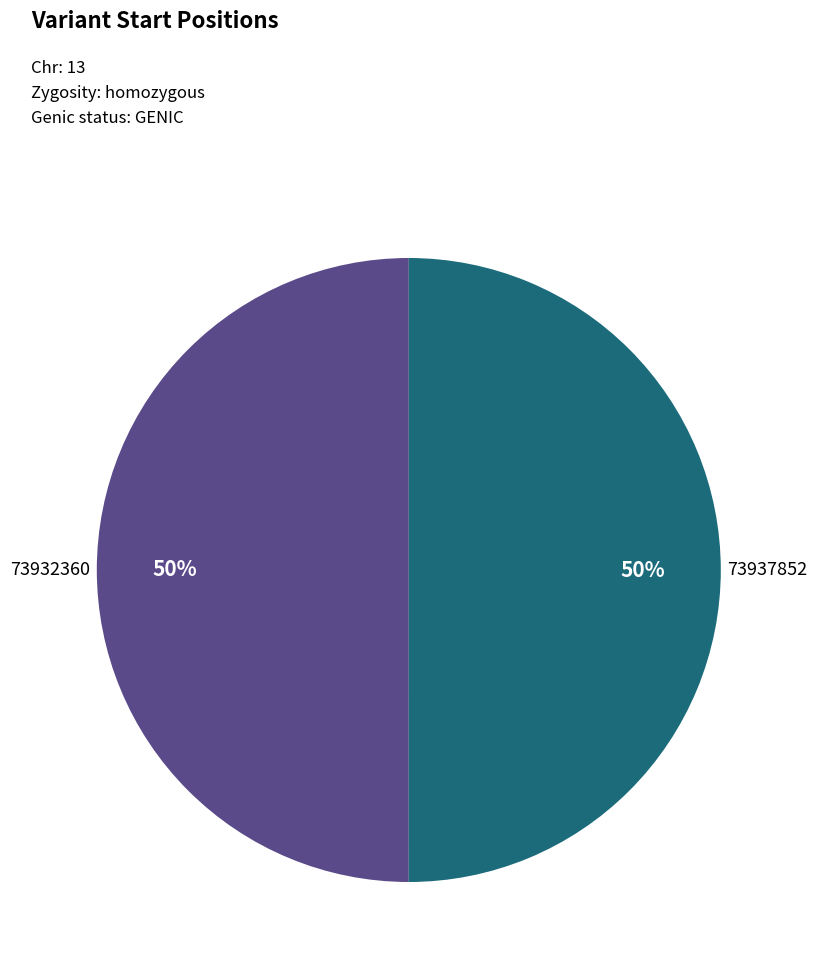

How many segments does this pie chart have?

2